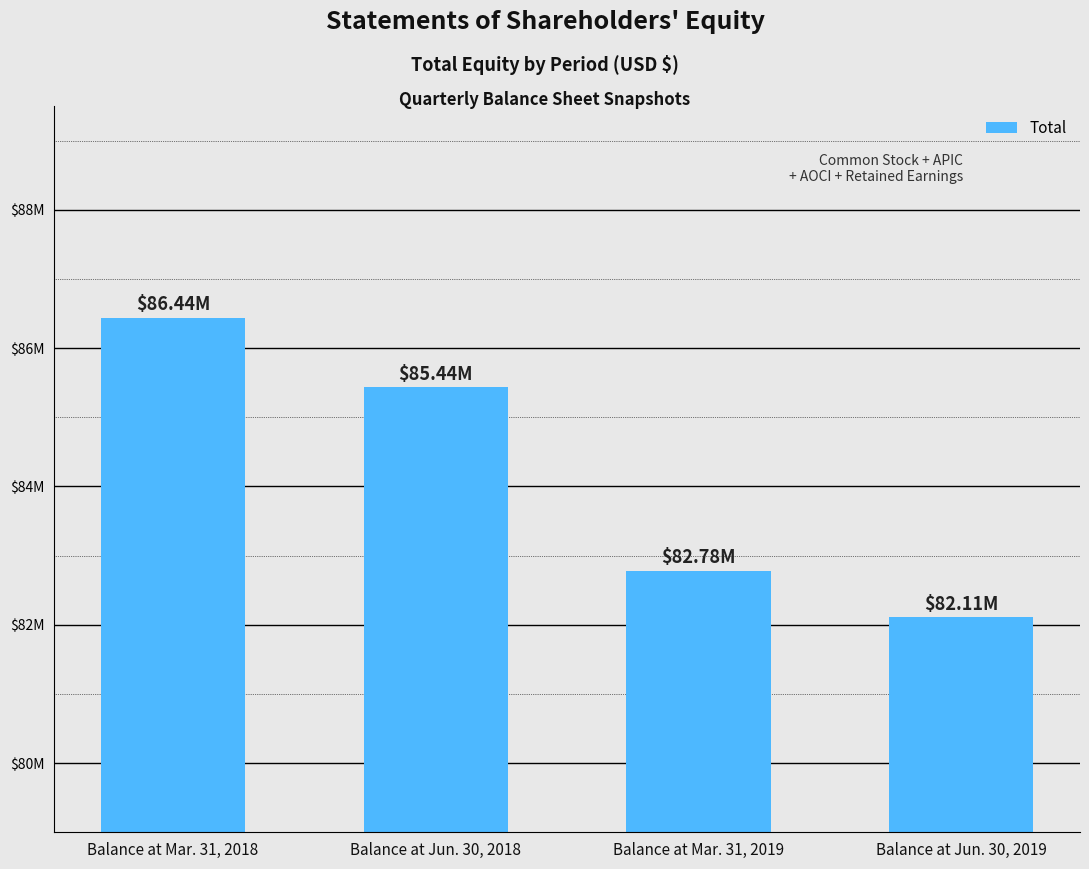

The chart shows a value of 82111683 at Balance at Jun. 30, 2019. True or false?

True